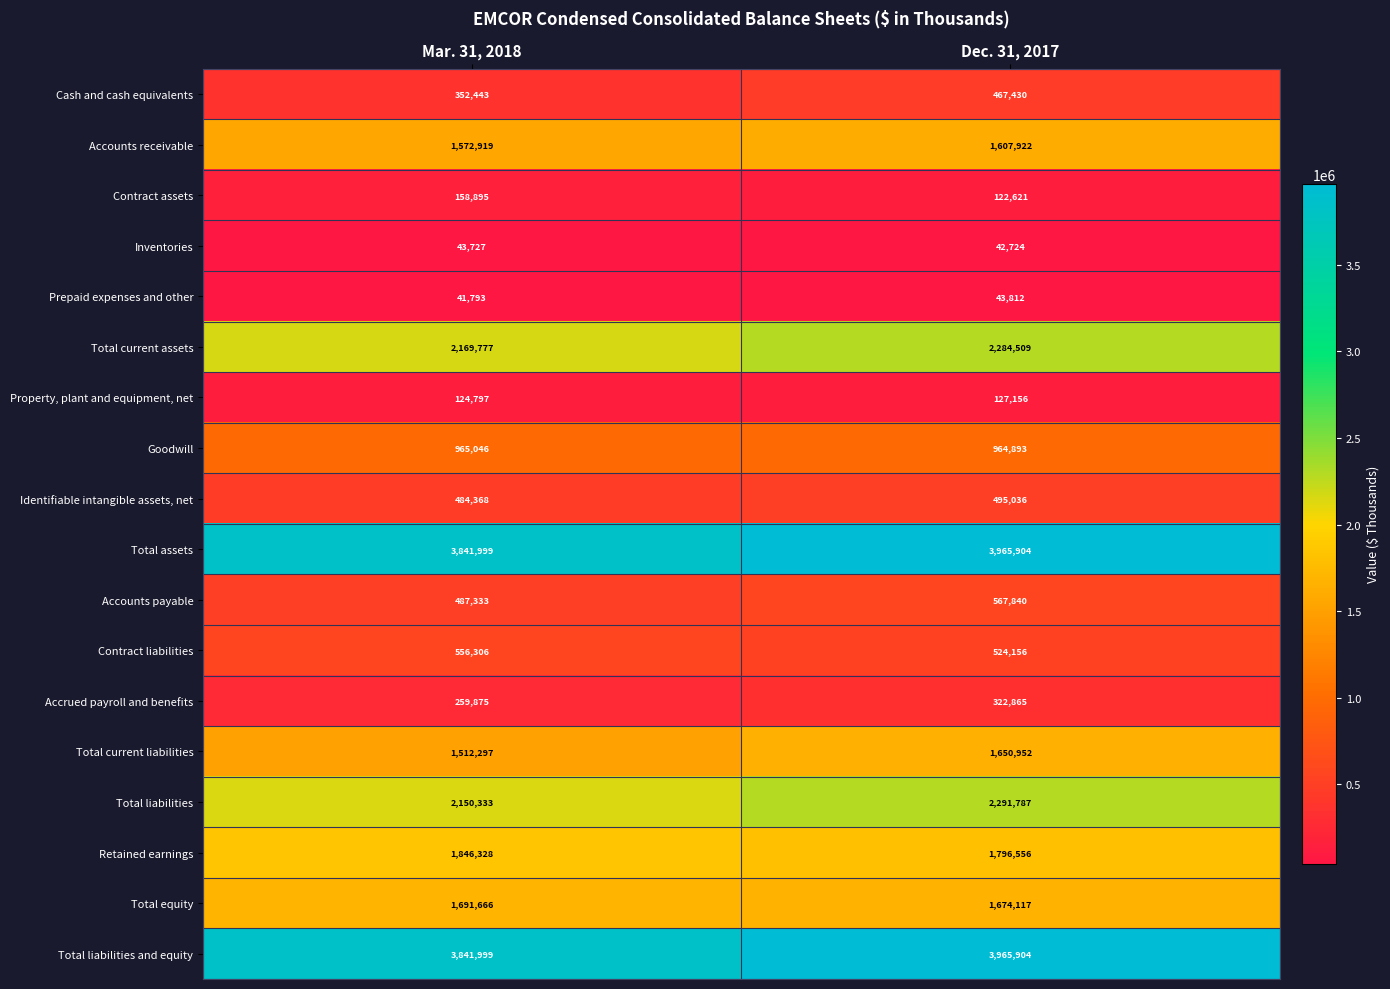

At which label is Total current liabilities closest to 1581624?

Mar. 31, 2018